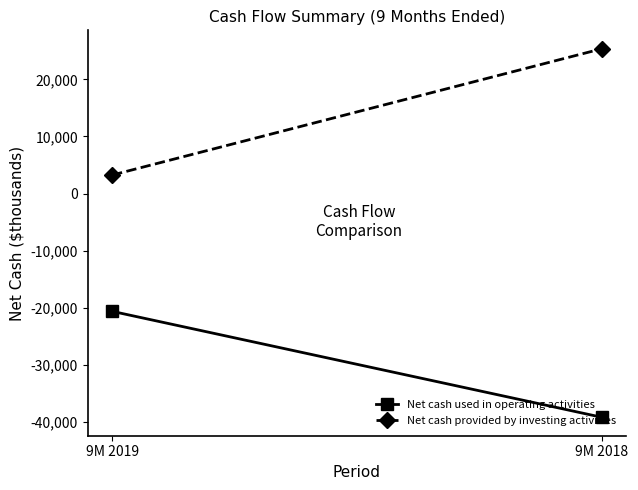

Which series has the largest total across all categories?

Net cash provided by investing activities